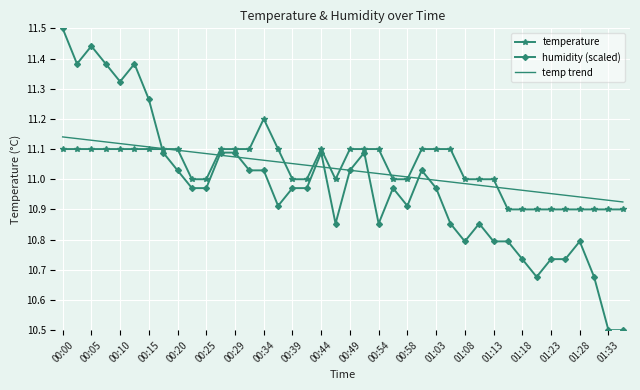

What is the highest value of the humidity (scaled) series?

11.5